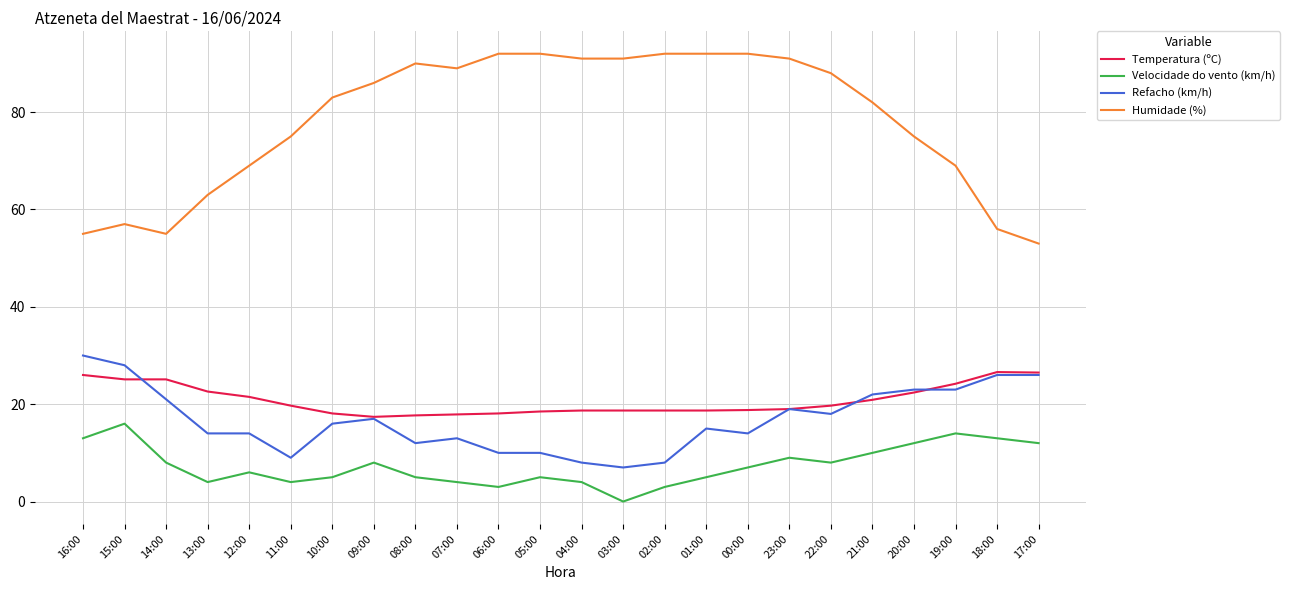

Does the chart have visible grid lines?

Yes